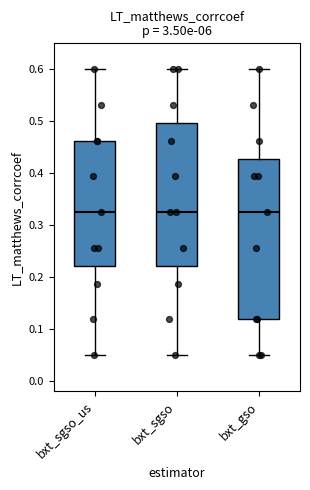

Which box is the tallest, from its lower edge to its upper edge?

bxt_gso